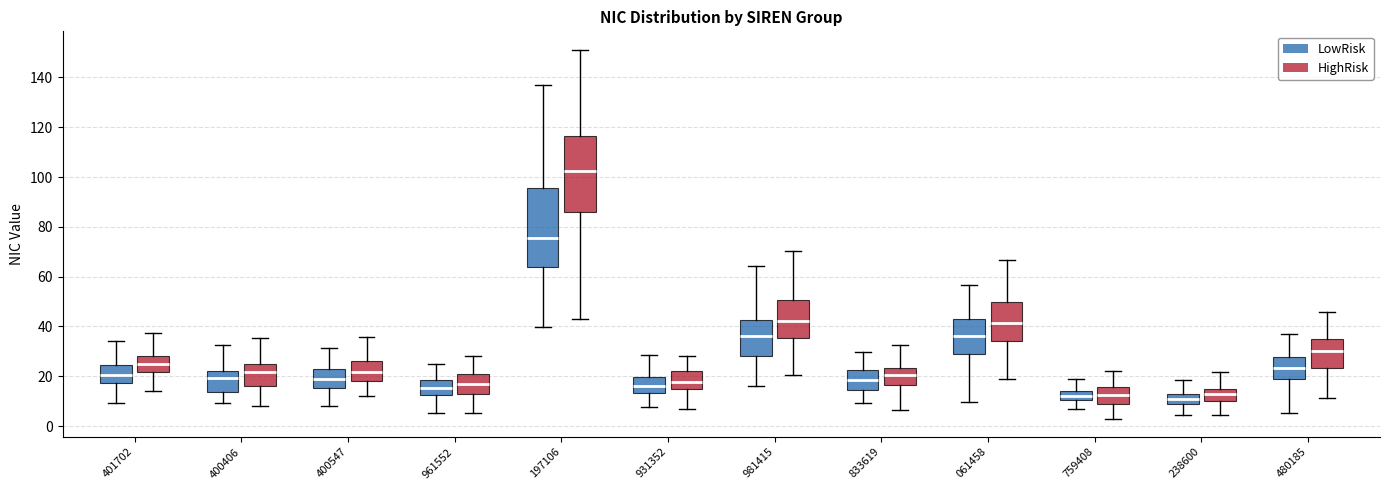

Reading left to right, read every box against the y-axis: the position of its median line, the range the box covers, and the ends of its whiskers. The values are not printed on the chart, so give them approximately, as read against the axis.

401702 (LowRisk): median 20, box 18 to 24, whiskers 10 to 34
401702 (HighRisk): median 26, box 22 to 28, whiskers 14 to 38
400406 (LowRisk): median 20, box 14 to 22, whiskers 10 to 32
400406 (HighRisk): median 22, box 16 to 24, whiskers 8 to 36
400547 (LowRisk): median 18, box 16 to 22, whiskers 8 to 32
400547 (HighRisk): median 22, box 18 to 26, whiskers 12 to 36
961552 (LowRisk): median 16, box 12 to 18, whiskers 6 to 24
961552 (HighRisk): median 16, box 12 to 20, whiskers 6 to 28
197106 (LowRisk): median 76, box 64 to 96, whiskers 40 to 136
197106 (HighRisk): median 102, box 86 to 116, whiskers 44 to 152
931352 (LowRisk): median 16, box 14 to 20, whiskers 8 to 28
931352 (HighRisk): median 18, box 16 to 22, whiskers 6 to 28
981415 (LowRisk): median 36, box 28 to 42, whiskers 16 to 64
981415 (HighRisk): median 42, box 36 to 50, whiskers 20 to 70
833619 (LowRisk): median 18, box 14 to 22, whiskers 10 to 30
833619 (HighRisk): median 20, box 16 to 24, whiskers 6 to 32
061458 (LowRisk): median 36, box 28 to 44, whiskers 10 to 56
061458 (HighRisk): median 42, box 34 to 50, whiskers 18 to 66
759408 (LowRisk): median 12, box 10 to 14, whiskers 6 to 18
759408 (HighRisk): median 12, box 8 to 16, whiskers 4 to 22
238600 (LowRisk): median 10, box 8 to 12, whiskers 4 to 18
238600 (HighRisk): median 12, box 10 to 14, whiskers 4 to 22
480185 (LowRisk): median 24, box 18 to 28, whiskers 6 to 38
480185 (HighRisk): median 30, box 24 to 34, whiskers 12 to 46